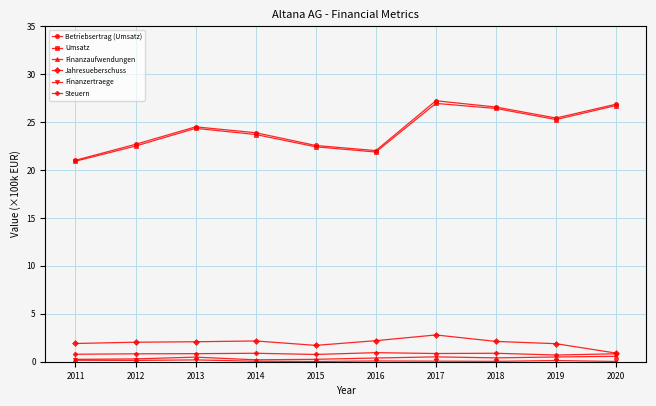

Is it true that Finanzaufwendungen equals 0.5 at 2017?

True